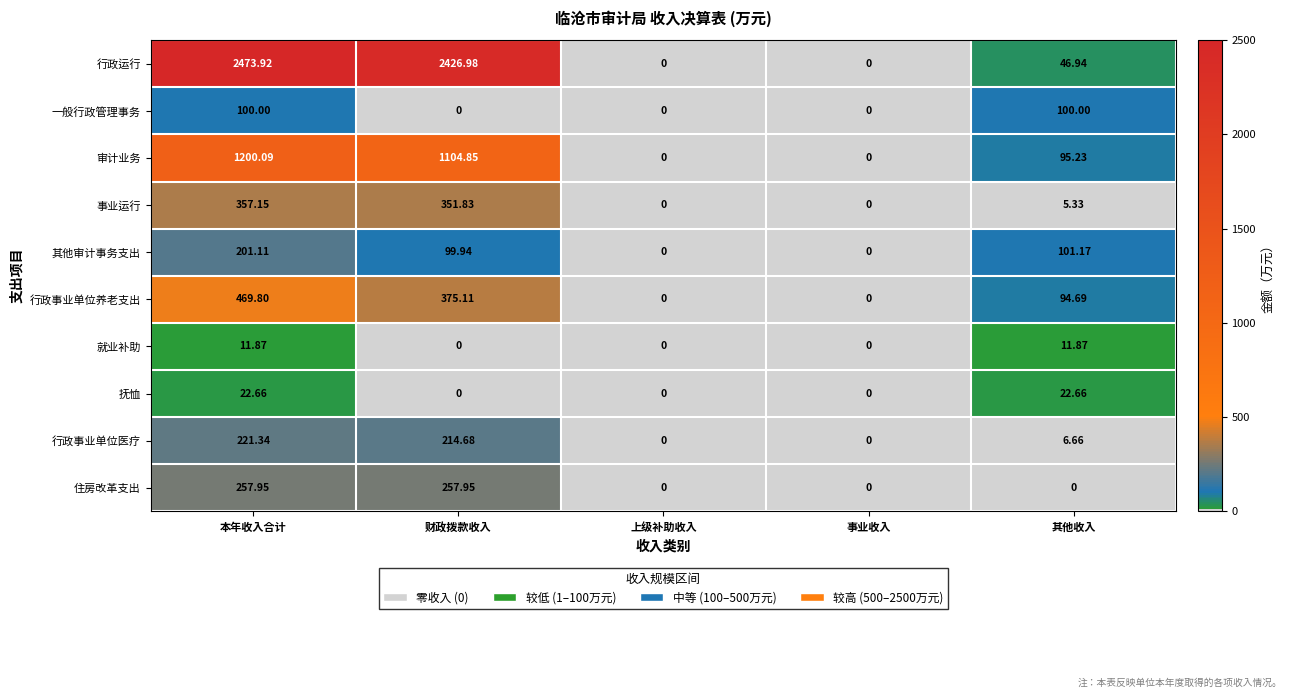

Count the number of categories in the chart.

5